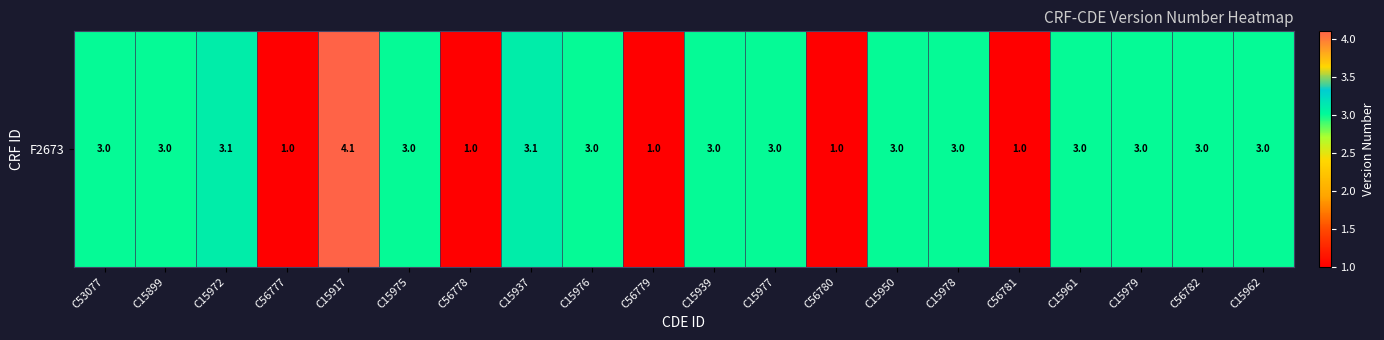

Approximately how many times larger is the value at C15917 compared to C53077?

1.4